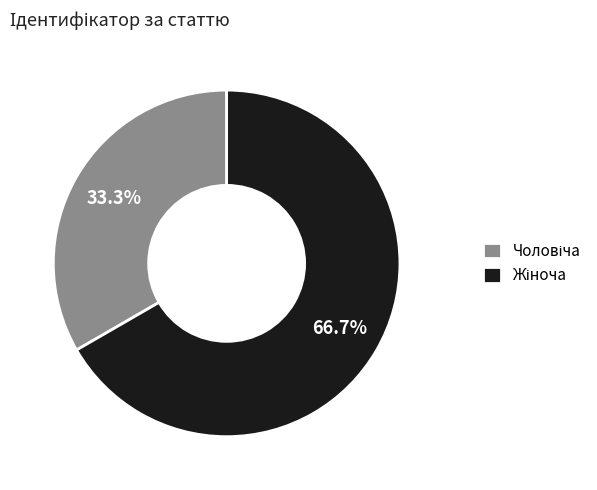

Is there any slice that represents more than half of the pie?

Yes